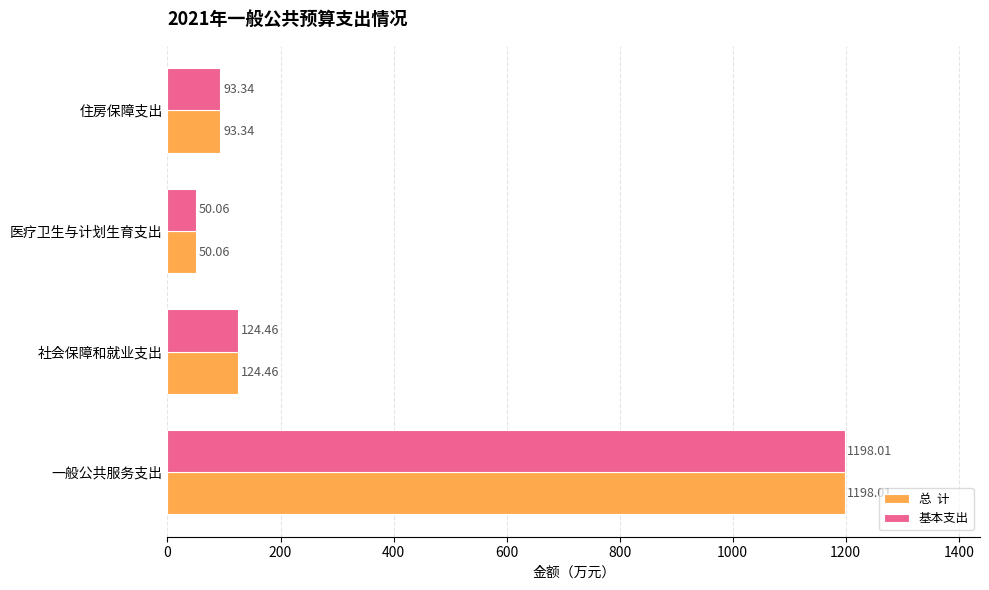

At which category does the chart reach its minimum across all series?

医疗卫生与计划生育支出